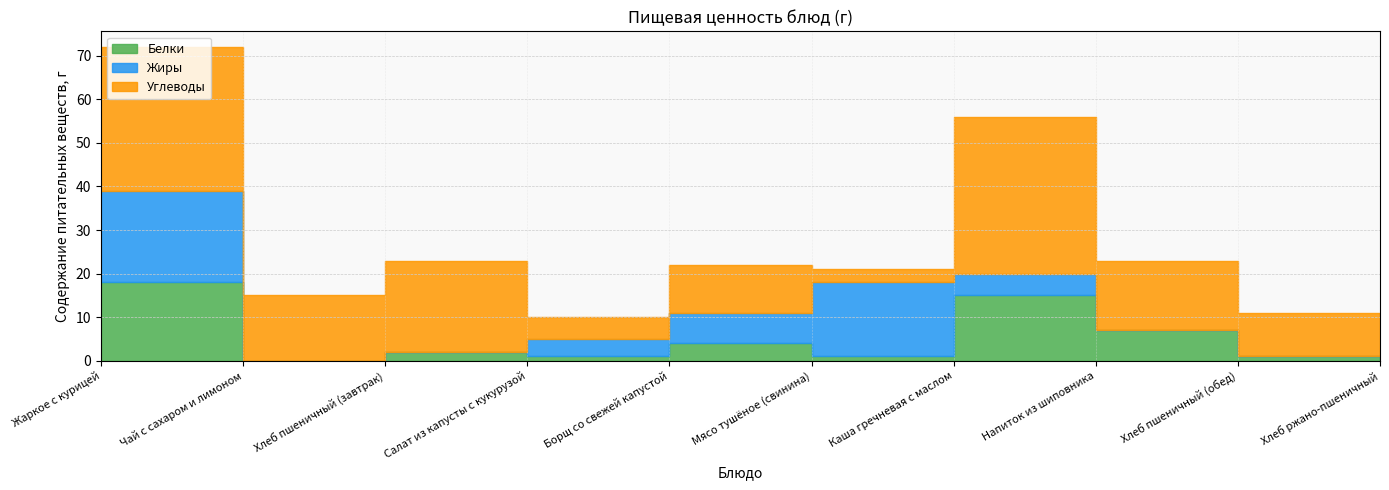

True or false: Жиры and Белки cross at least once.

True